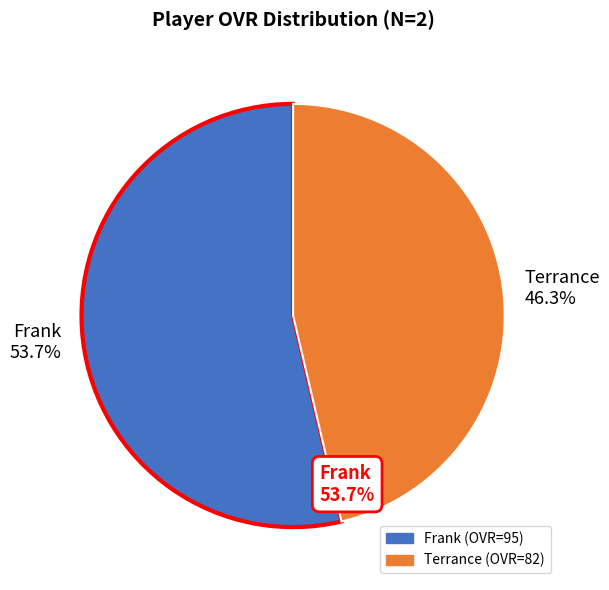

What is the largest slice in the pie chart?

Frank